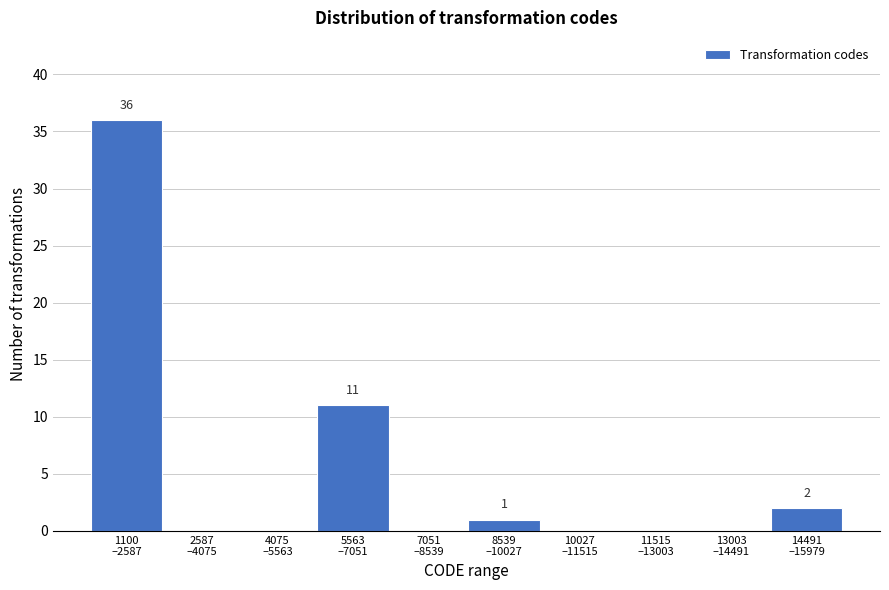

What is the maximum value shown in the chart?

36